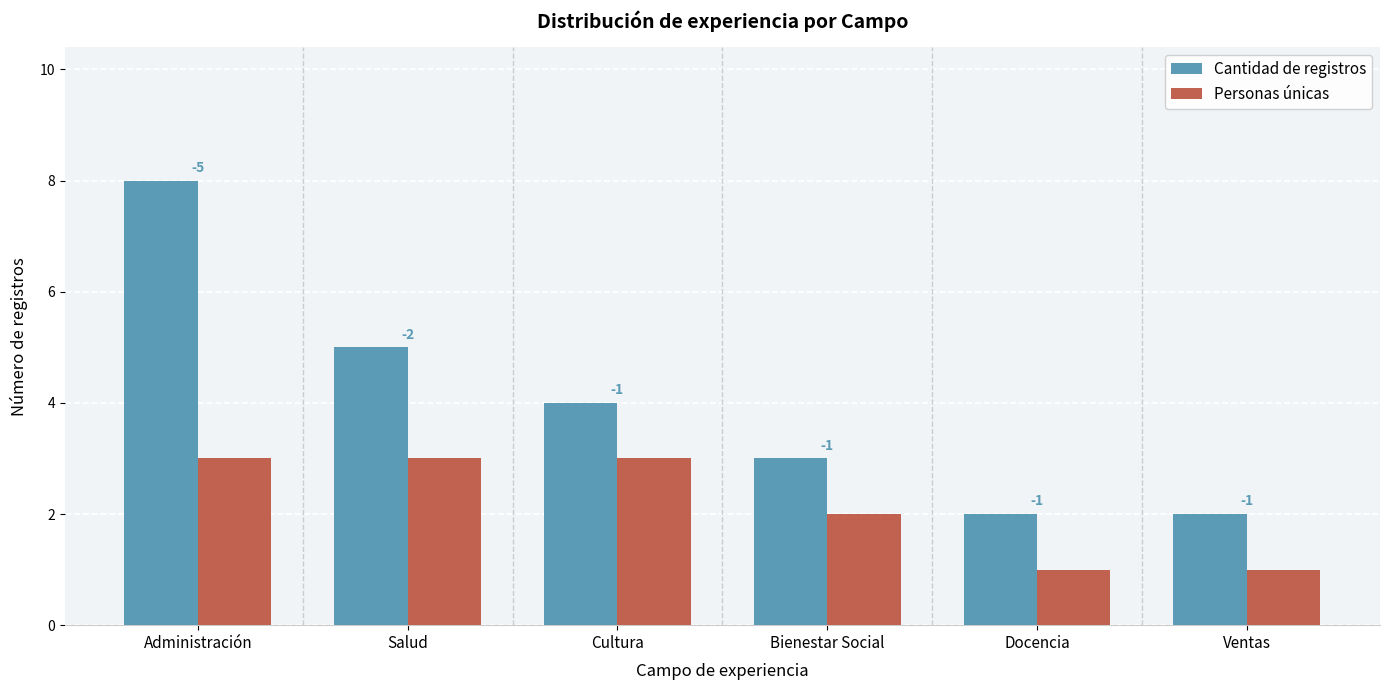

What are all the series names shown in the legend?

Cantidad de registros, Personas únicas